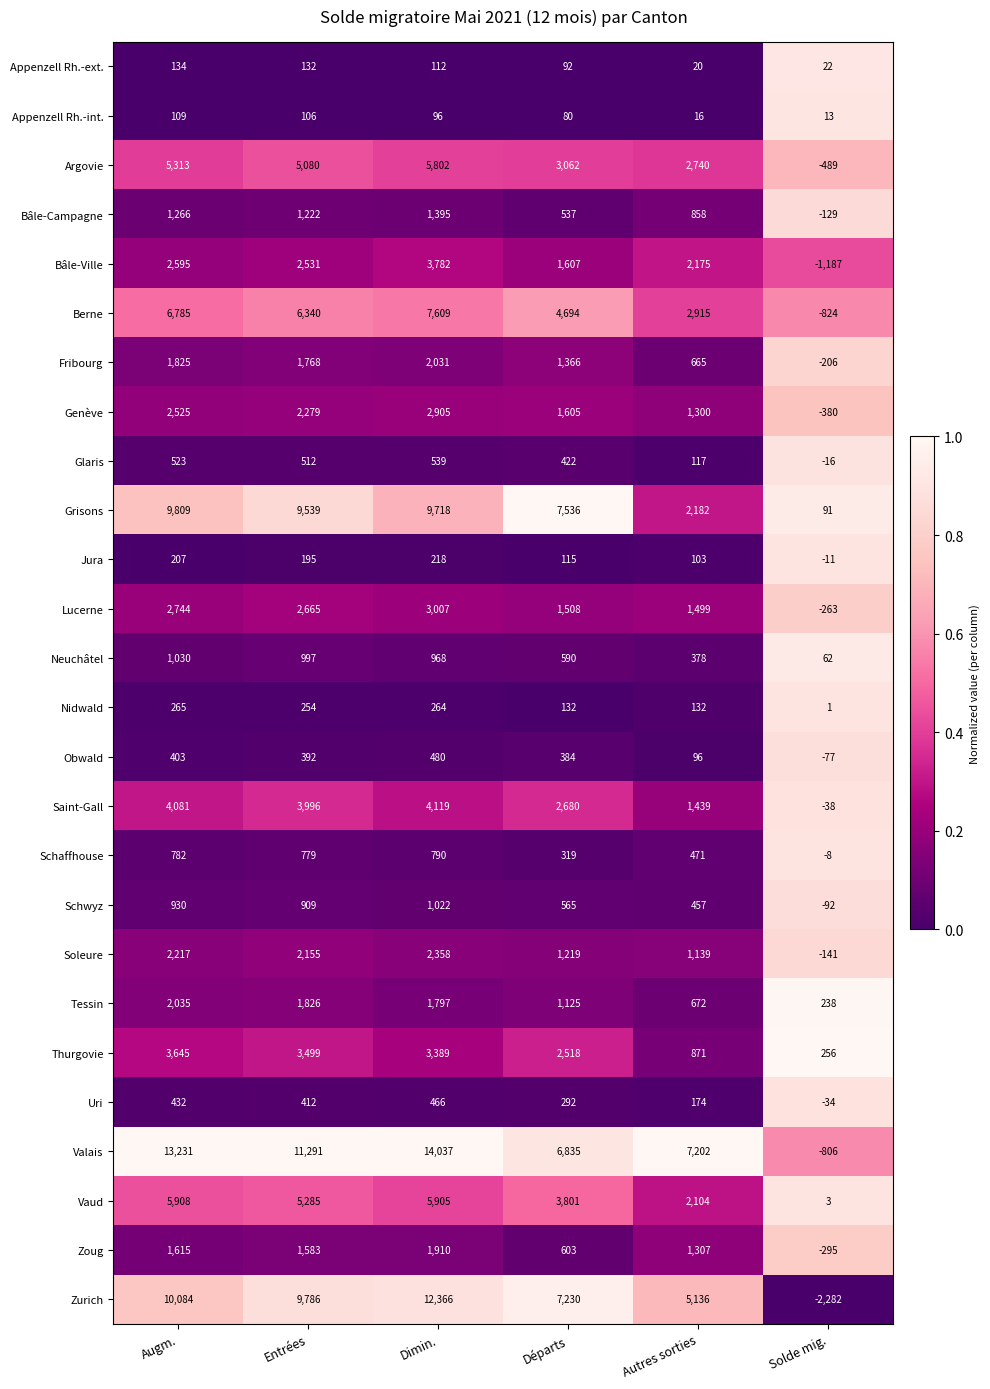

Which series has the largest total across all categories?

Valais